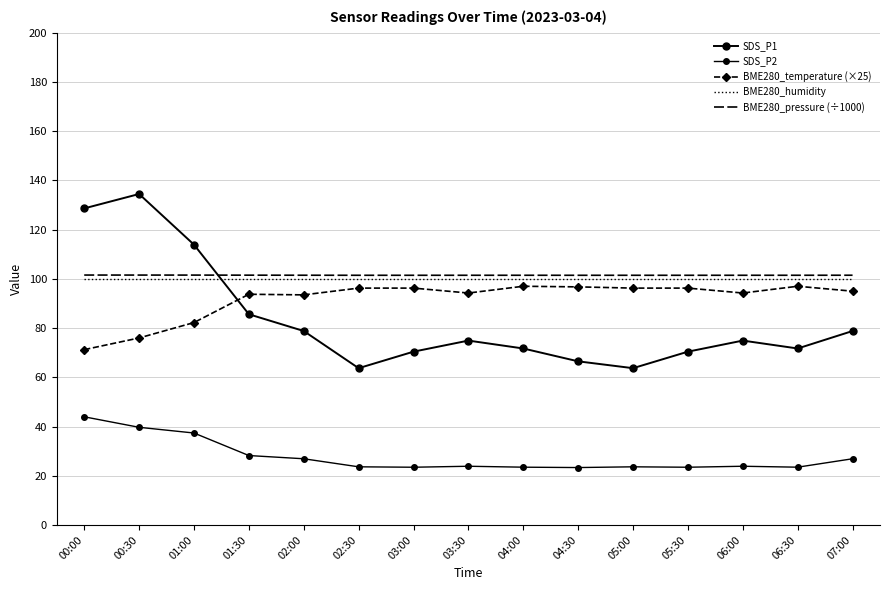

What is the average value of the SDS_P2 series?

27.7